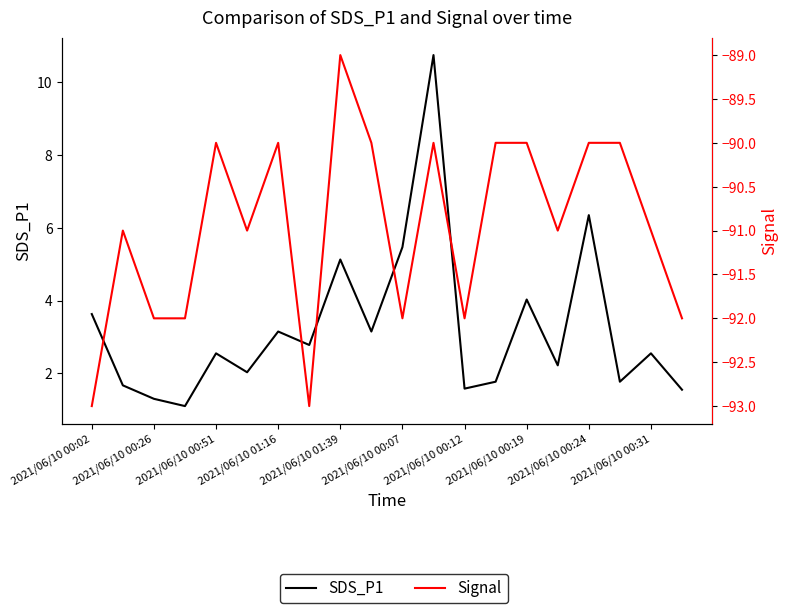

What are all the series names shown in the legend?

SDS_P1, Signal